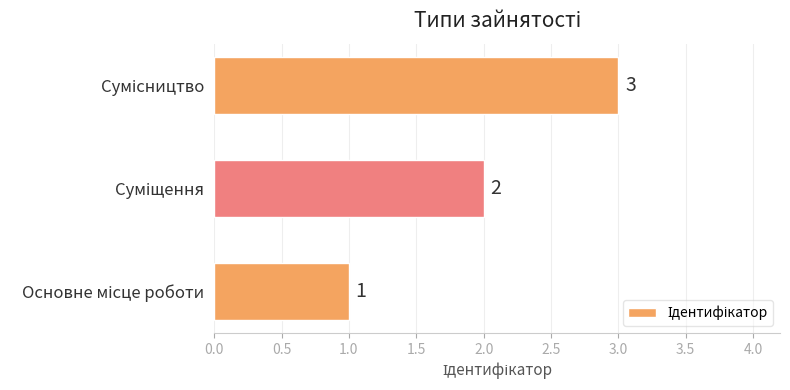

How many values are between 1 and 3?

3